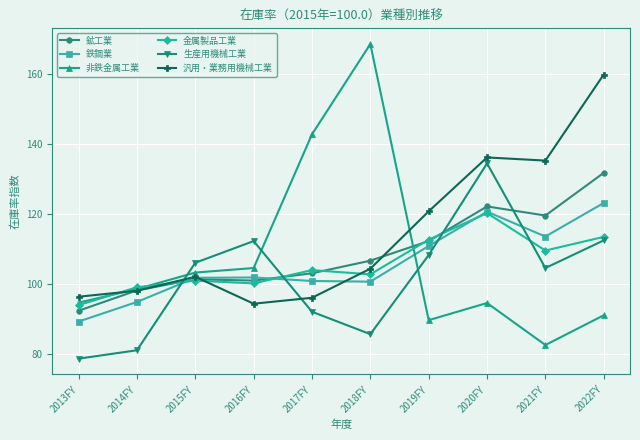

Between 2013FY and 2014FY, which series saw the biggest shift?

鉱工業